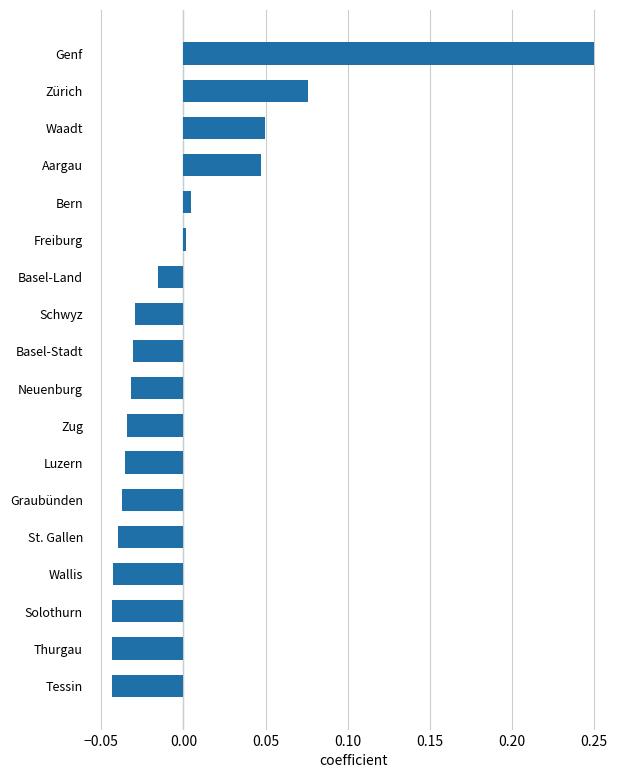

What is the difference between the maximum and minimum values?

0.3